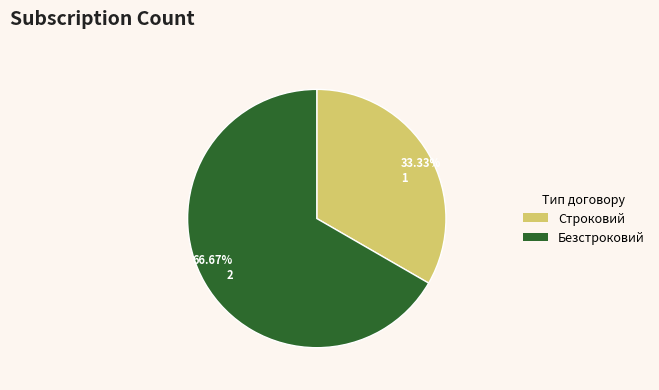

Is it true that Безстроковий is 77% of the pie?

False